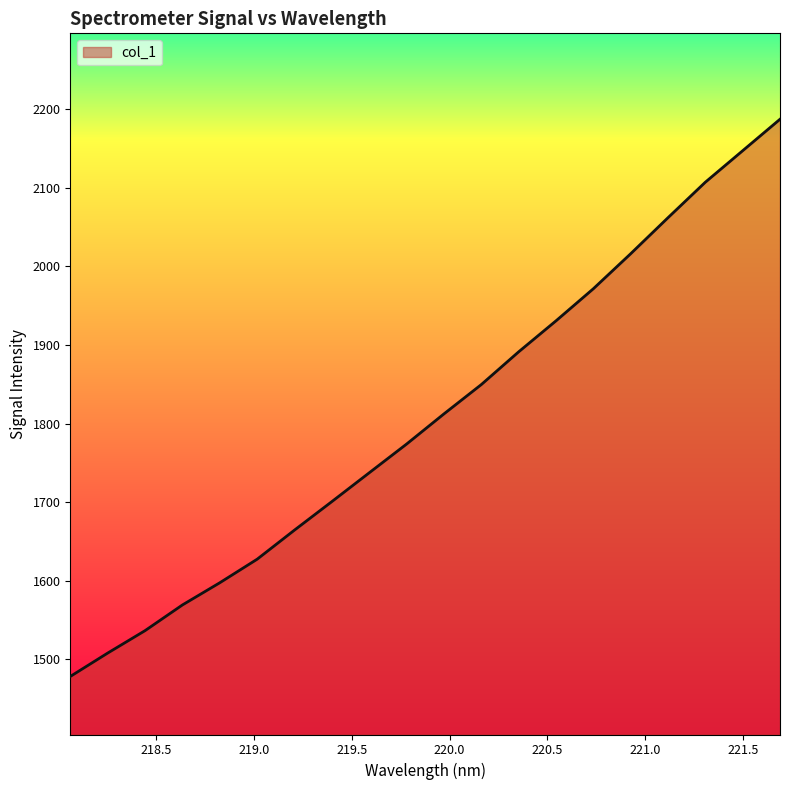

What is the greatest value displayed?

2187.4